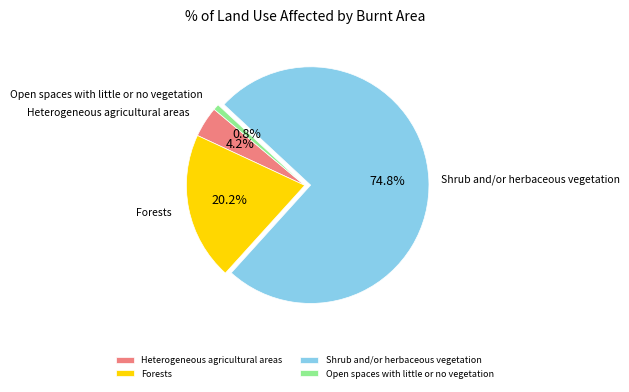

How much of the chart is everything except Heterogeneous agricultural areas?

95.8%